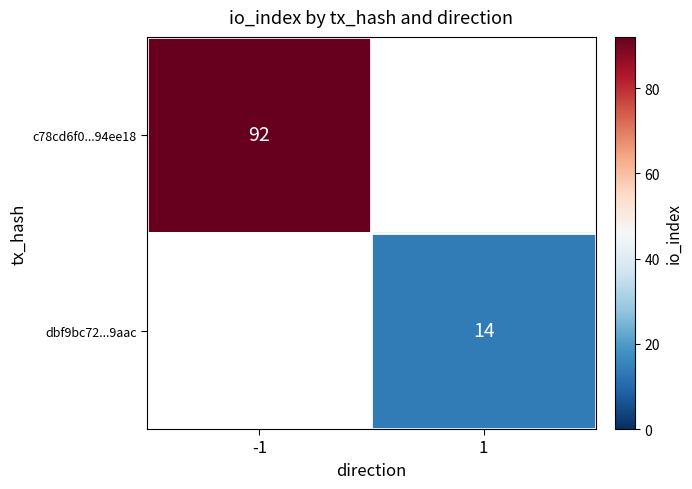

How many distinct data groups are displayed?

2